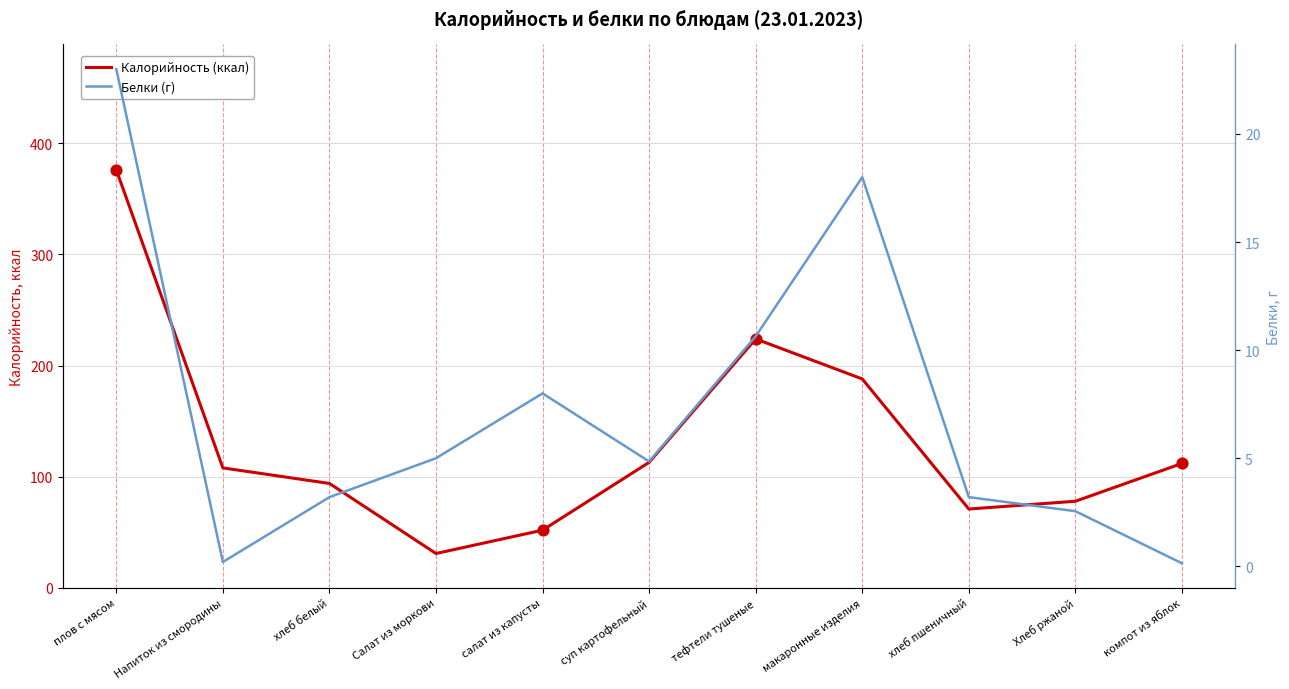

Which series has the largest total across all categories?

Калорийность (ккал)